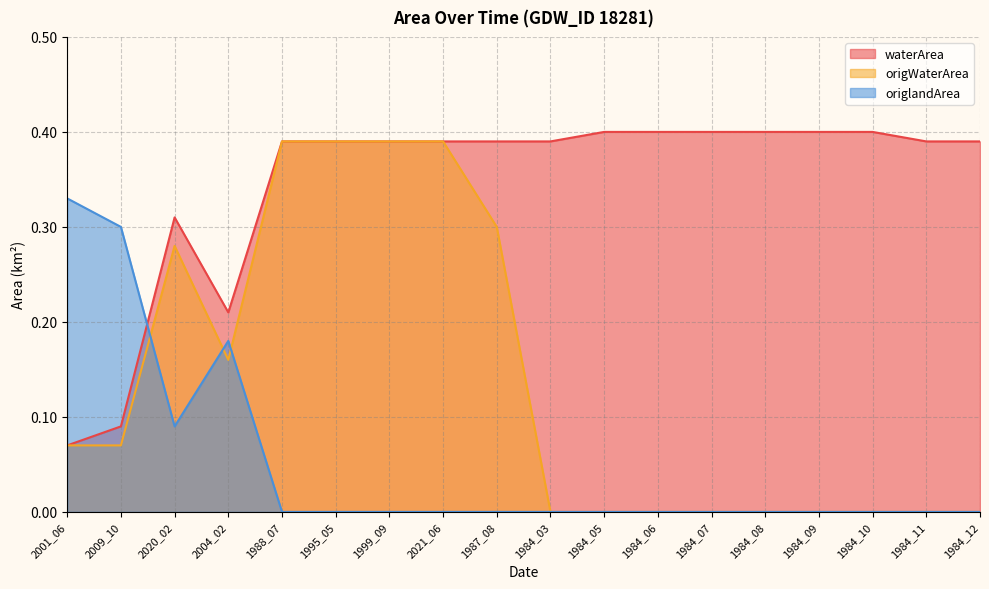

Where do origlandArea and waterArea first cross each other?

2009_10 and 2020_02